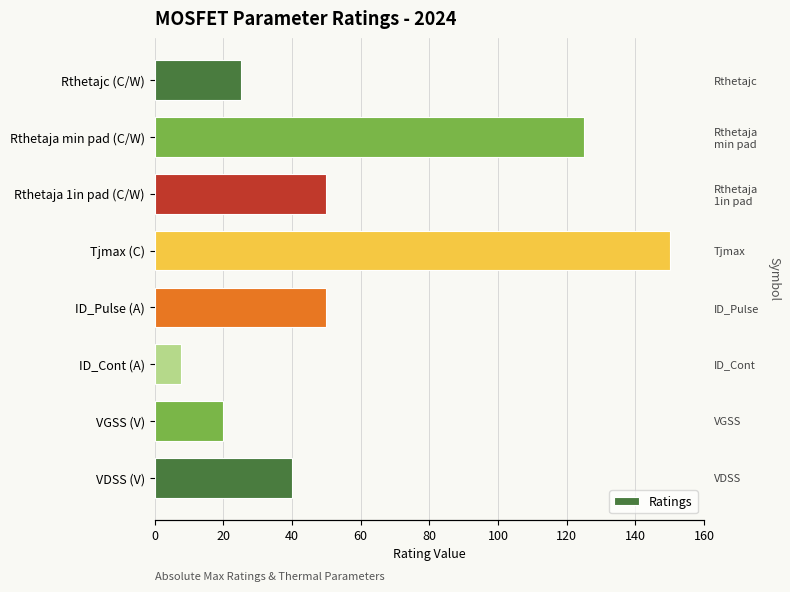

How many bars are there in total?

8